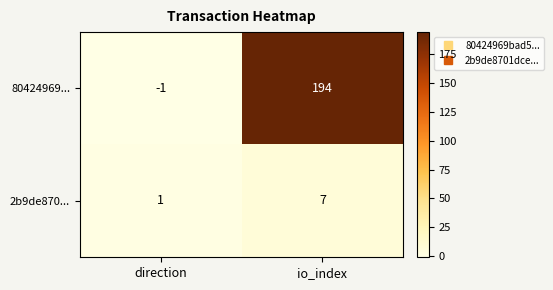

Which series has the largest total across all categories?

80424969...